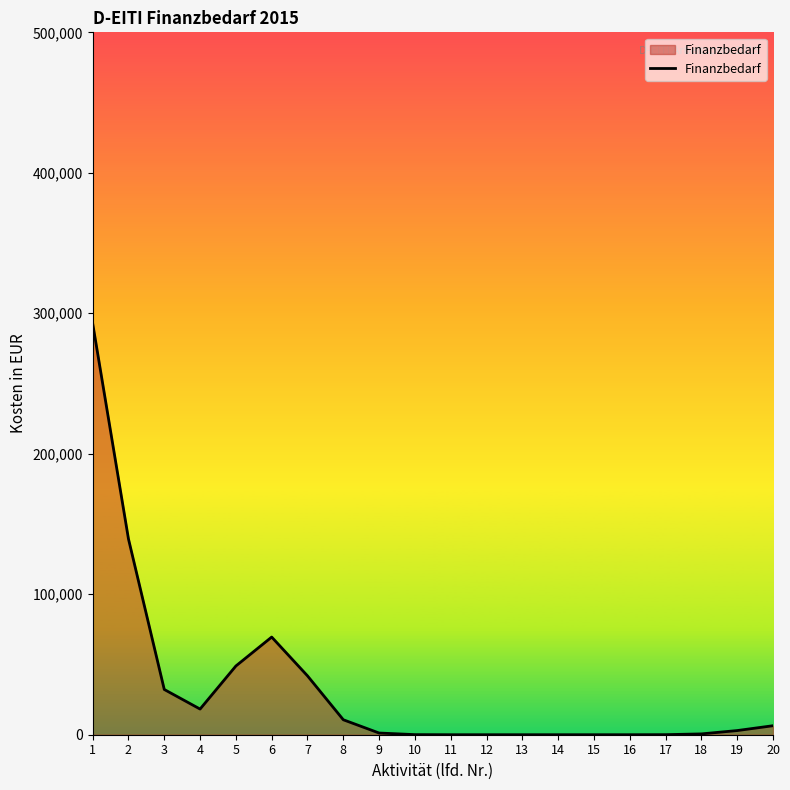

Which has a higher value, 15 or 7?

7